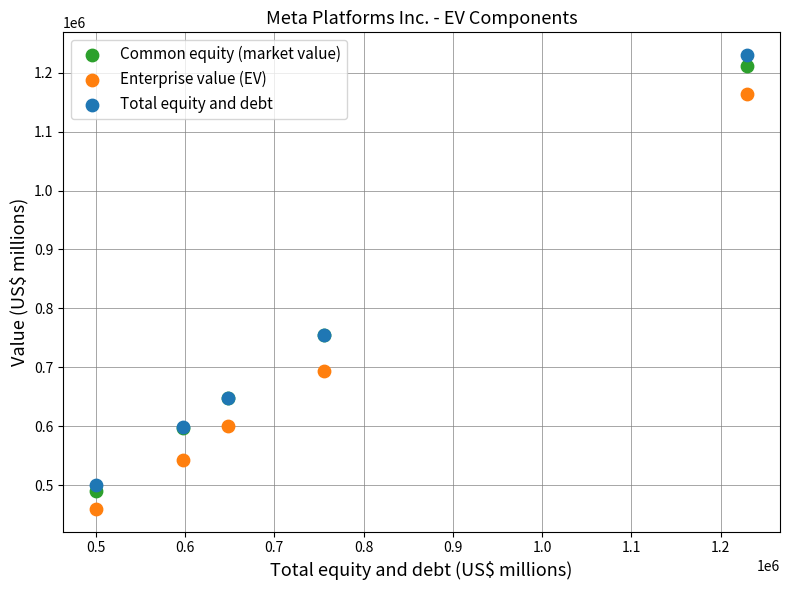

Which series reaches the minimum Y coordinate?

Enterprise value (EV)